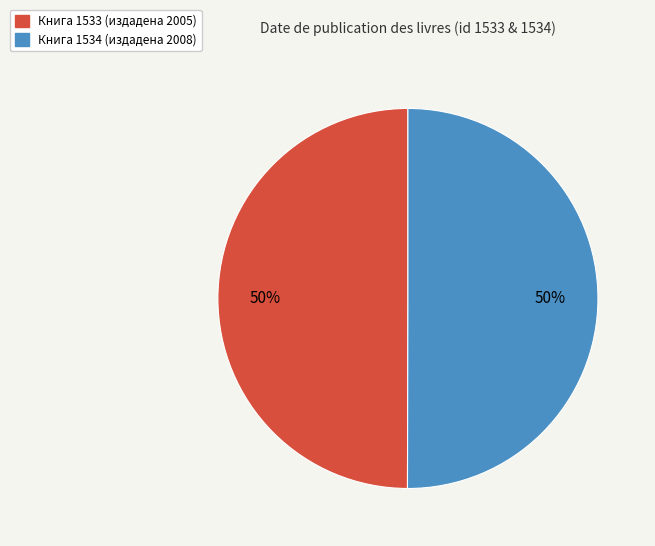

Combined, do Книга 1534 (издадена 2008) and Книга 1533 (издадена 2005) account for over 50%?

Yes